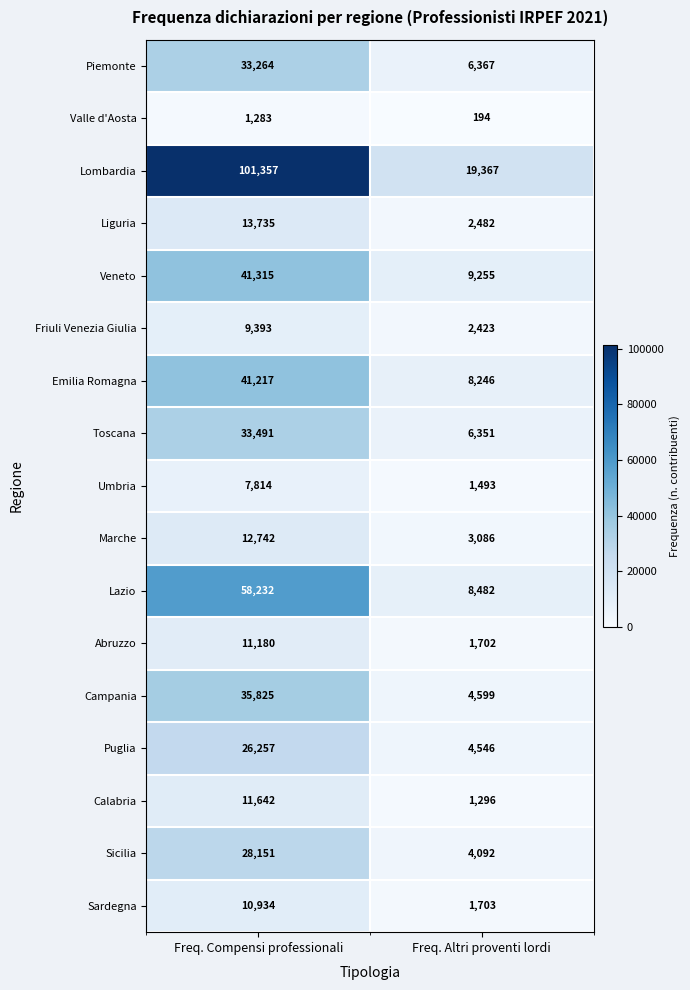

What is the minimum value shown in the chart?

194